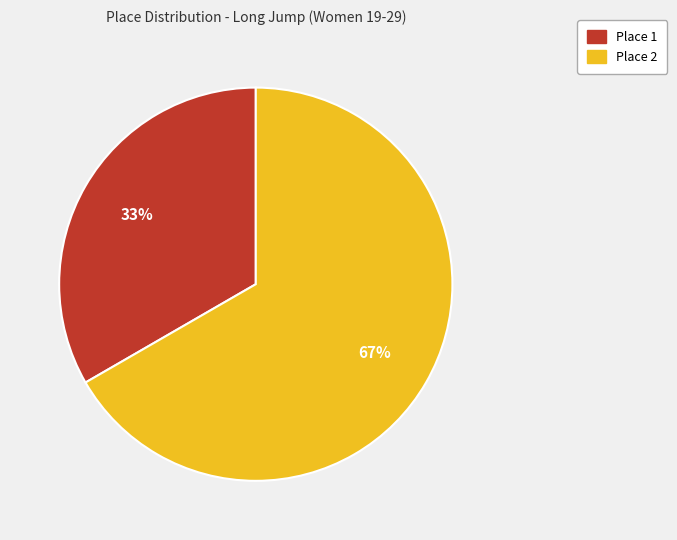

How many segments does this pie chart have?

2